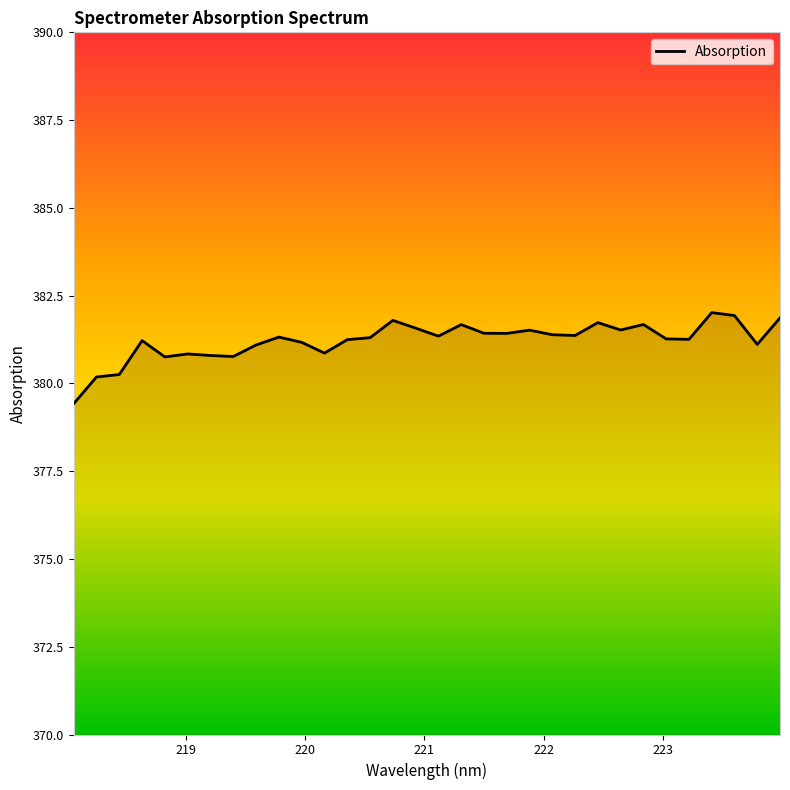

How many values exceed 381?

24